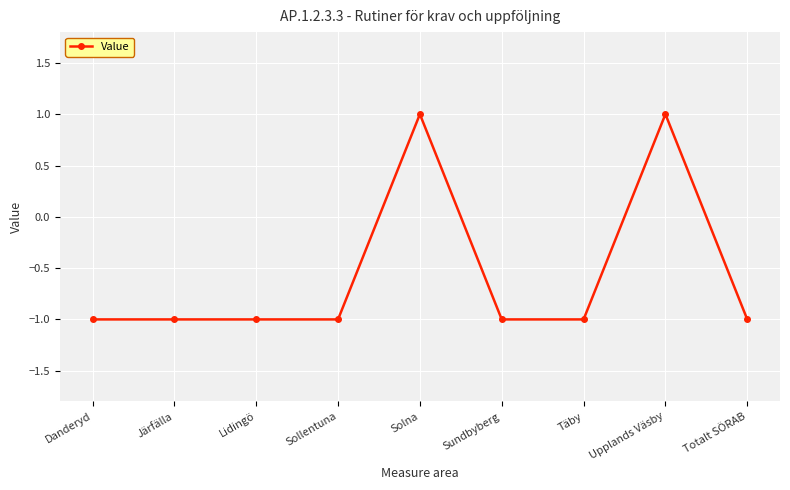

Is it true that the value at Danderyd is -1?

True